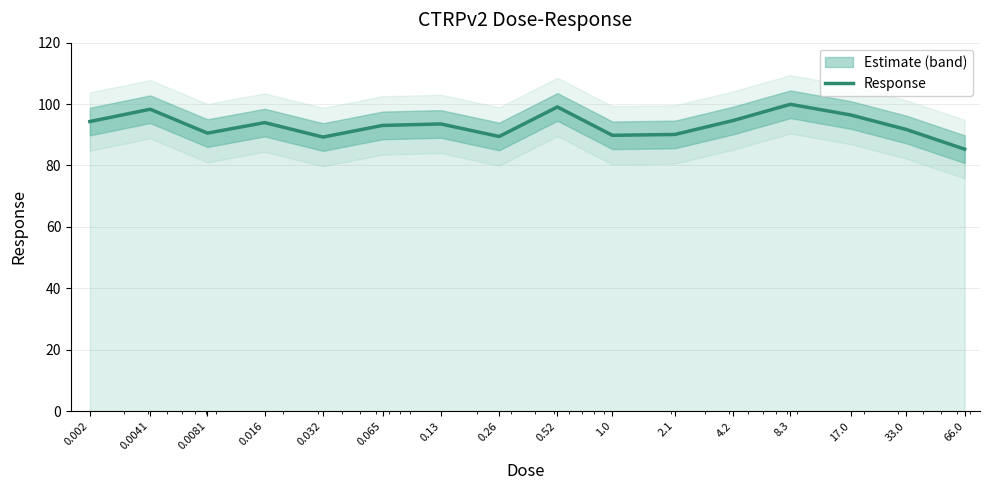

What is the label of the 5th point from the left?

0.032